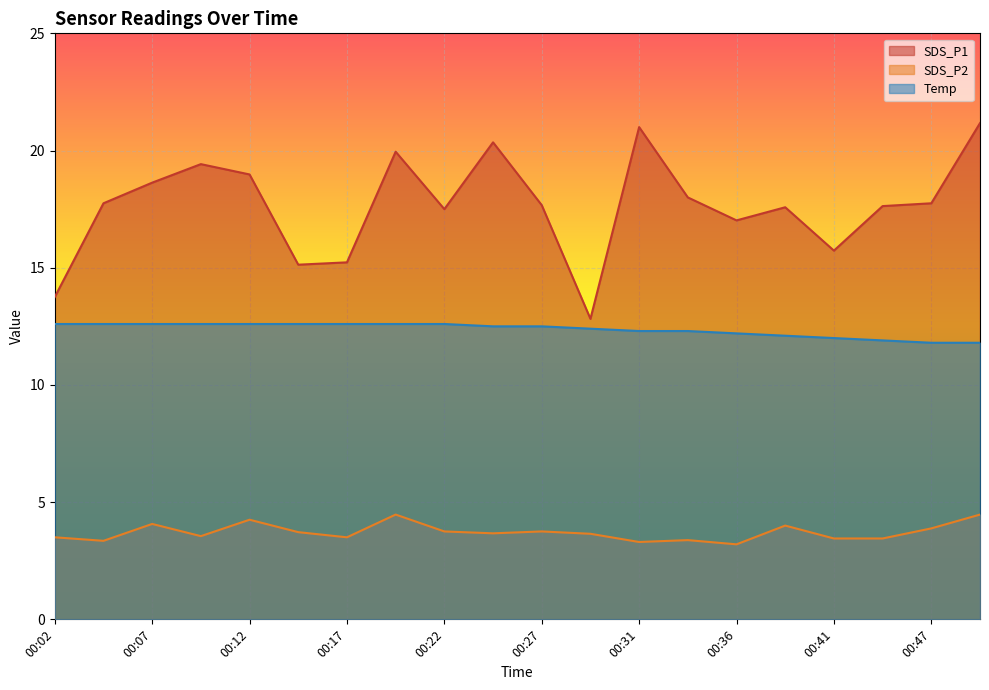

What is the total value across all series at 00:07?

35.3